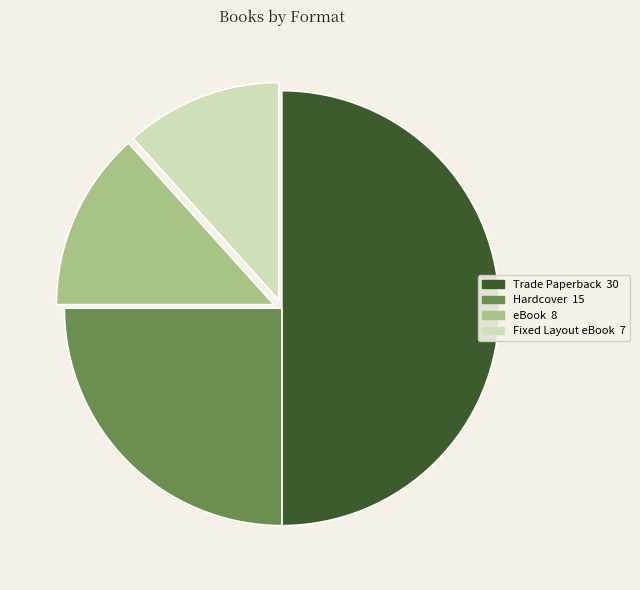

Which slice is the smallest?

Fixed Layout eBook